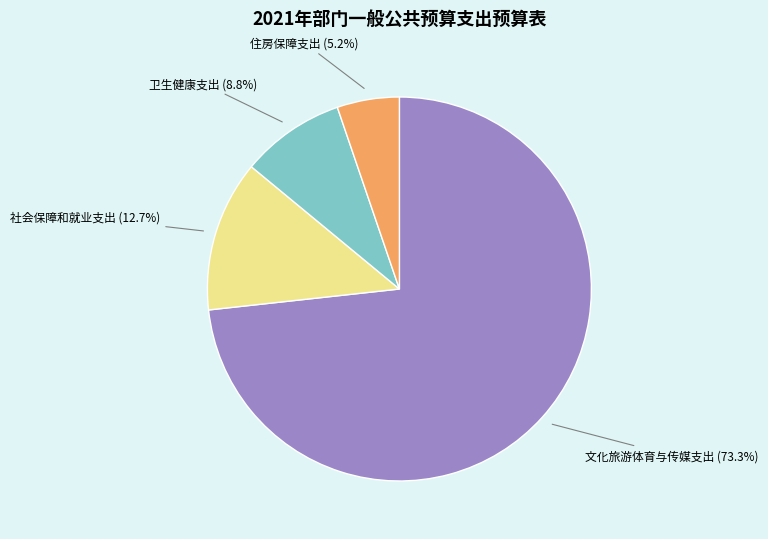

Rank the categories by value from highest to lowest.

文化旅游体育与传媒支出, 社会保障和就业支出, 卫生健康支出, 住房保障支出